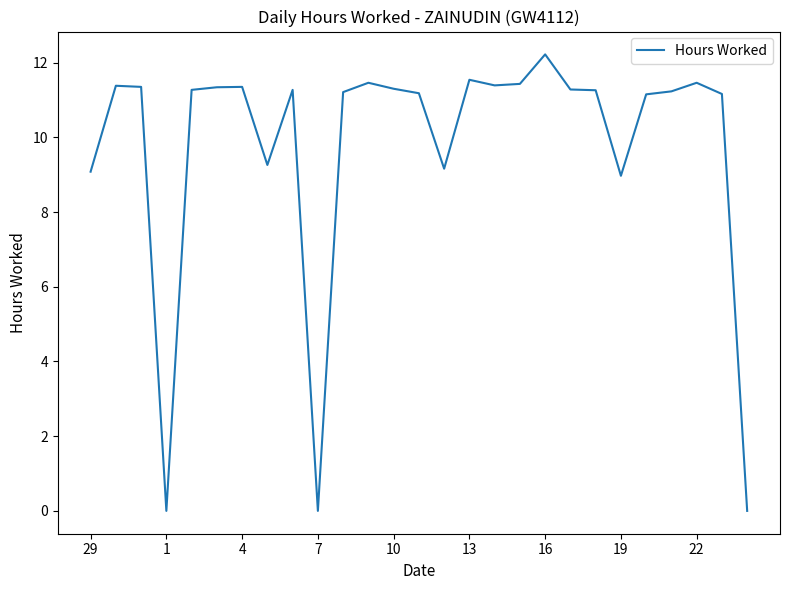

Count the number of categories in the chart.

27